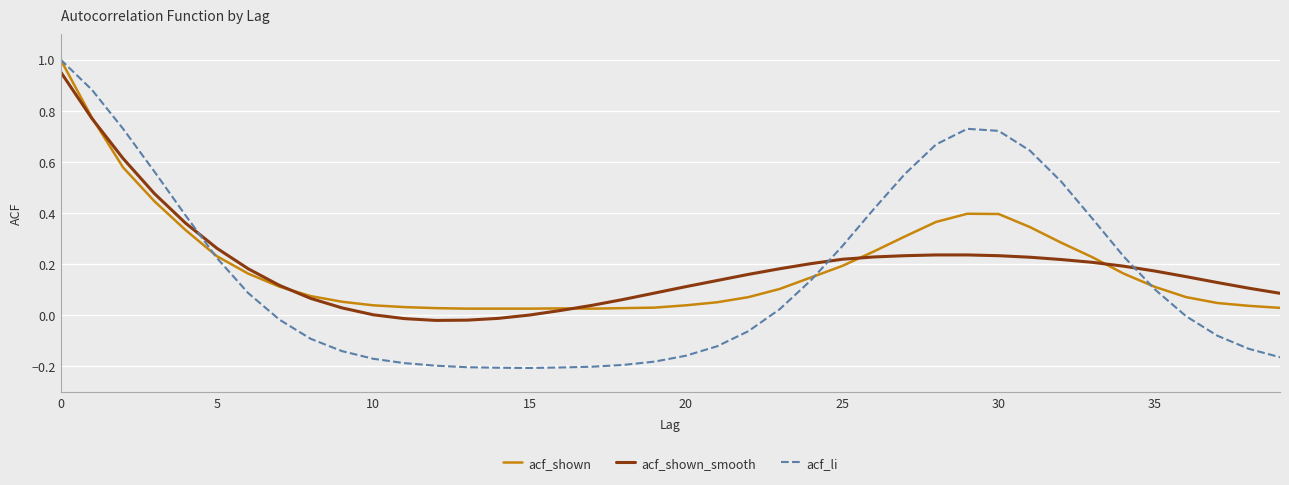

Which series has the largest range (max minus min)?

acf_li